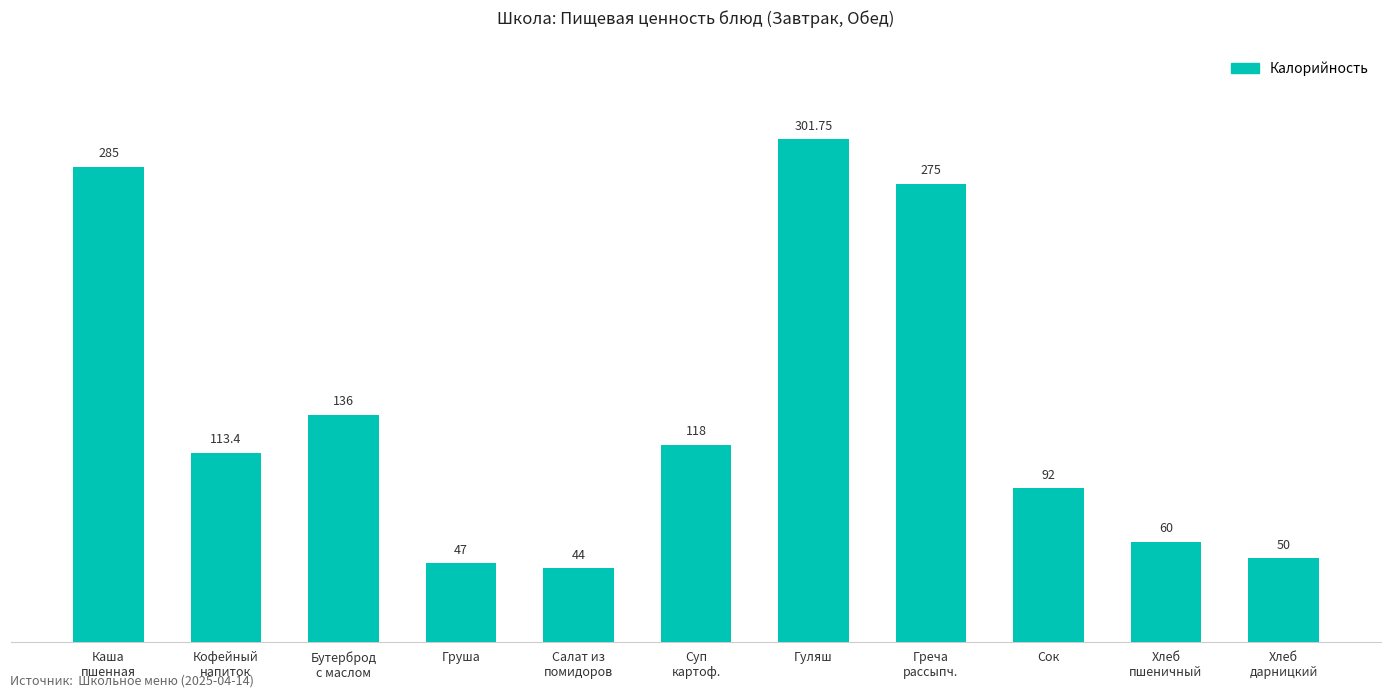

Reading right to left, list all the values displayed in this chart.

Хлеб
дарницкий=50.0	Хлеб
пшеничный=60.0	Сок=92.0	Греча
рассыпч.=275.0	Гуляш=301.8	Суп
картоф.=118.0	Салат из
помидоров=44.0	Груша=47.0	Бутерброд
с маслом=136.0	Кофейный
напиток=113.4	Каша
пшенная=285.0